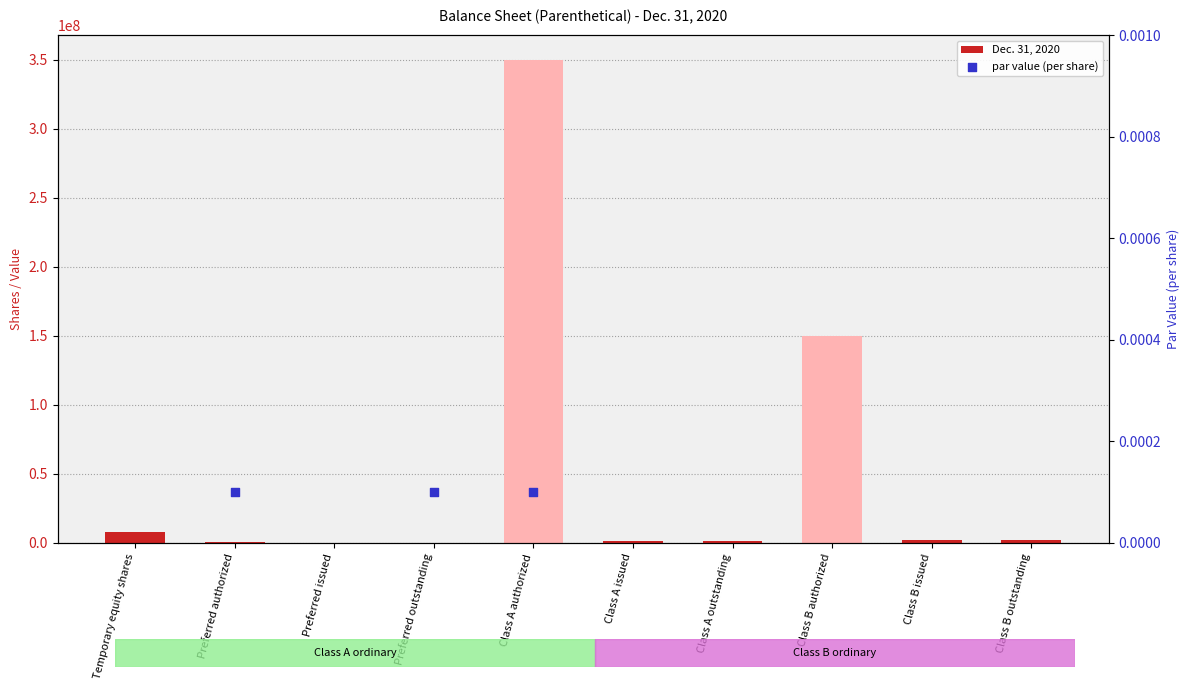

Between Temporary equity shares and Preferred issued, which is larger?

Temporary equity shares